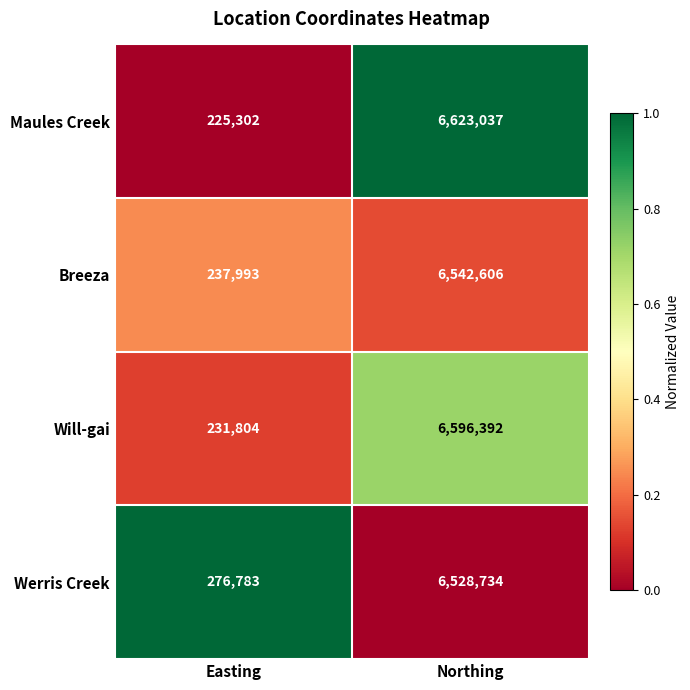

Reading right to left, extract all data points from this chart.

Maules Creek: Northing=6623037	Easting=225302
Breeza: Northing=6542606	Easting=237993
Will-gai: Northing=6596392	Easting=231804
Werris Creek: Northing=6528734	Easting=276783